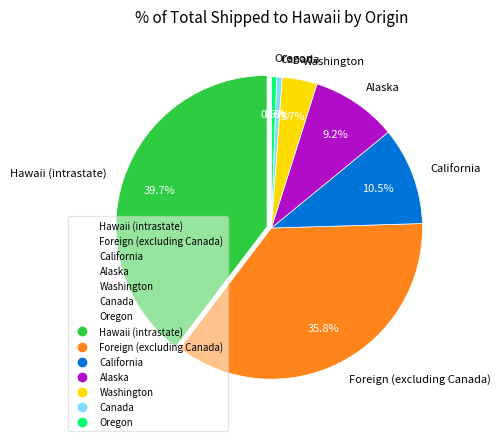

Rank the categories by value from highest to lowest.

Hawaii (intrastate), Foreign (excluding Canada), California, Alaska, Washington, Canada, Oregon